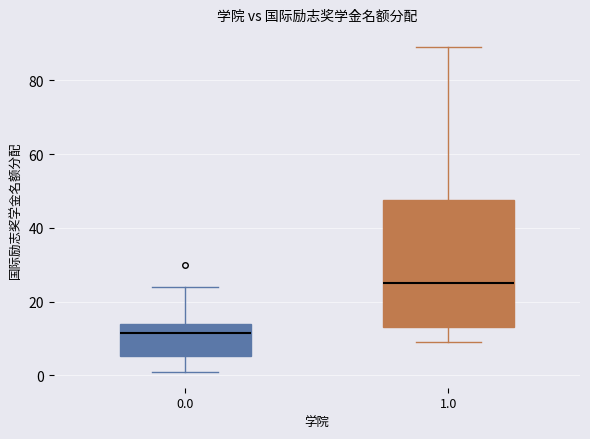

Where does the median line of the box at x = 0.0 sit on the y-axis? The values are not printed on the chart, so give them approximately, as read against the axis.

12